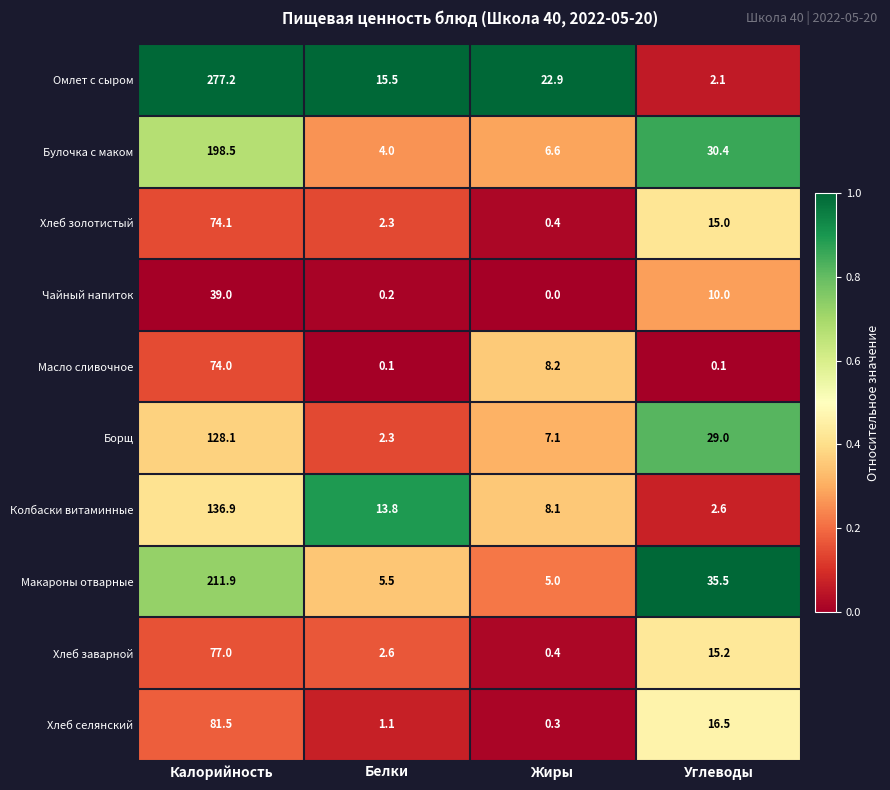

At Углеводы, list the series in order from largest to smallest.

Макароны отварные, Булочка с маком, Борщ, Хлеб селянский, Хлеб заварной, Хлеб золотистый, Чайный напиток, Колбаски витаминные, Омлет с сыром, Масло сливочное